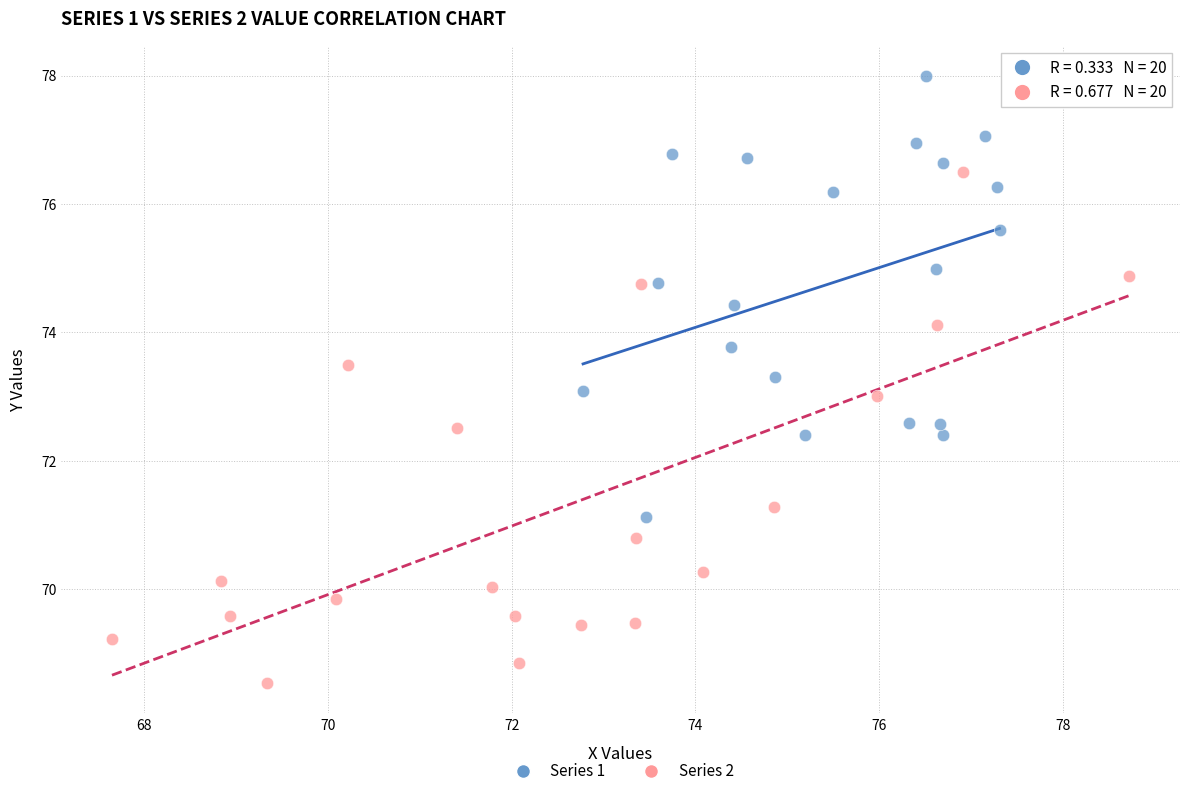

Which series reaches the minimum Y coordinate?

Series 2